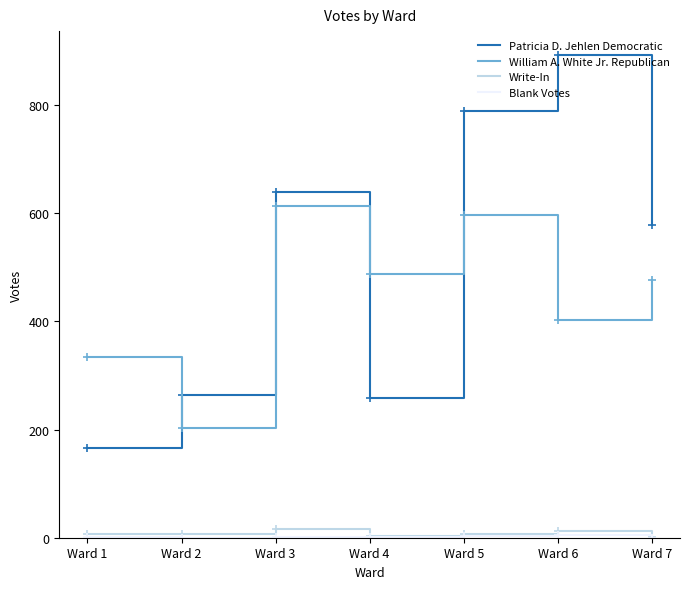

At which label is Patricia D. Jehlen Democratic closest to 529?

Ward 7